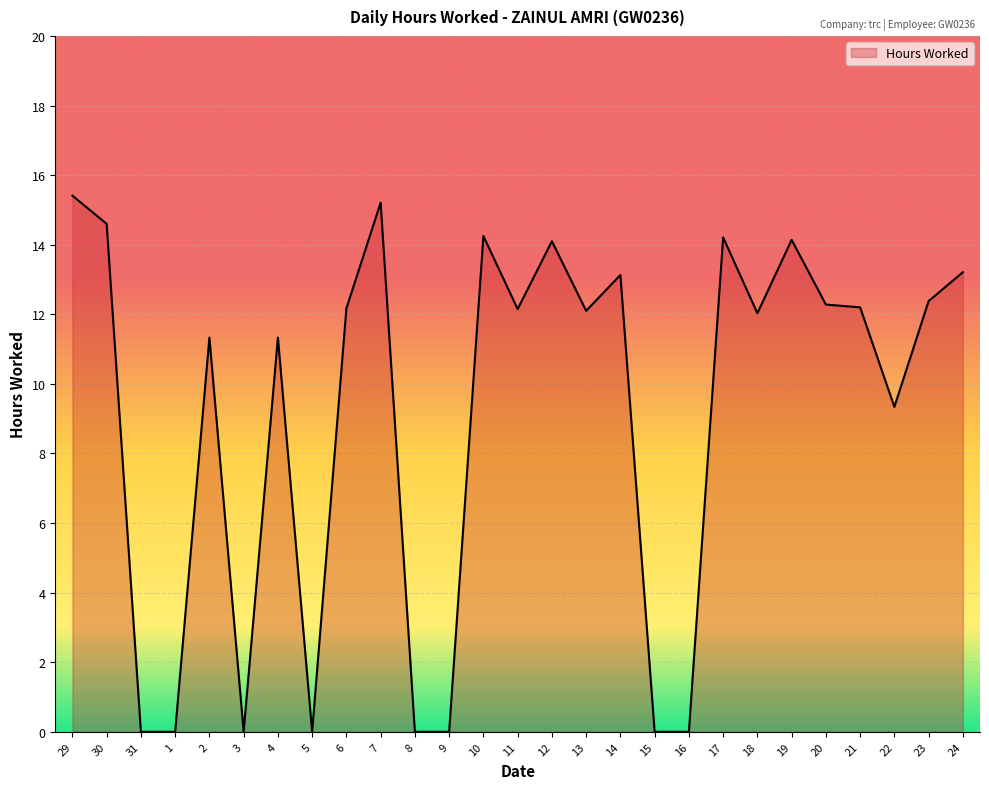

What position from the left is 6?

9